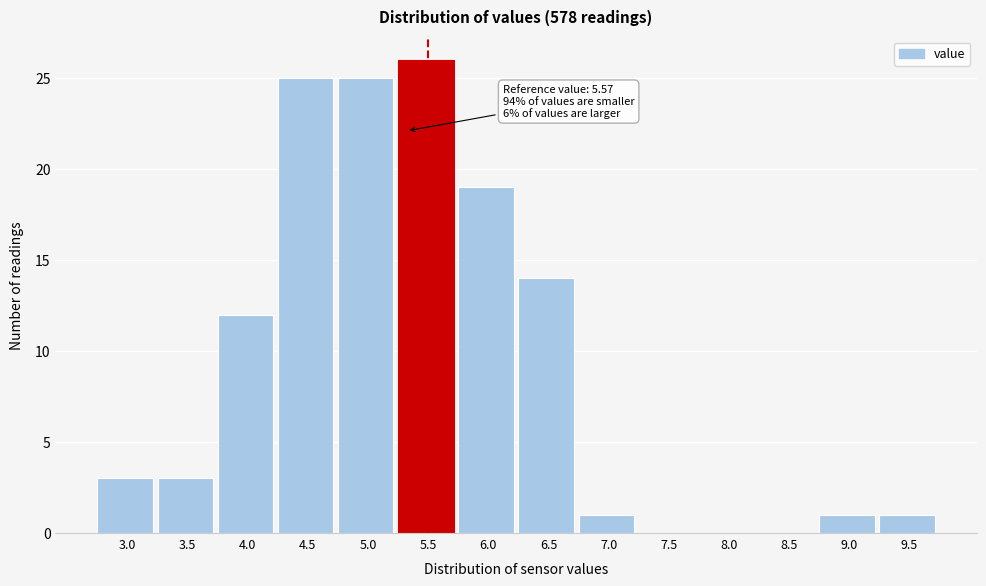

Reading left to right, extract all data points from this chart.

3.0=3	3.5=3	4.0=12	4.5=25	5.0=25	5.5=26	6.0=19	6.5=14	7.0=1	7.5=0	8.0=0	8.5=0	9.0=1	9.5=1